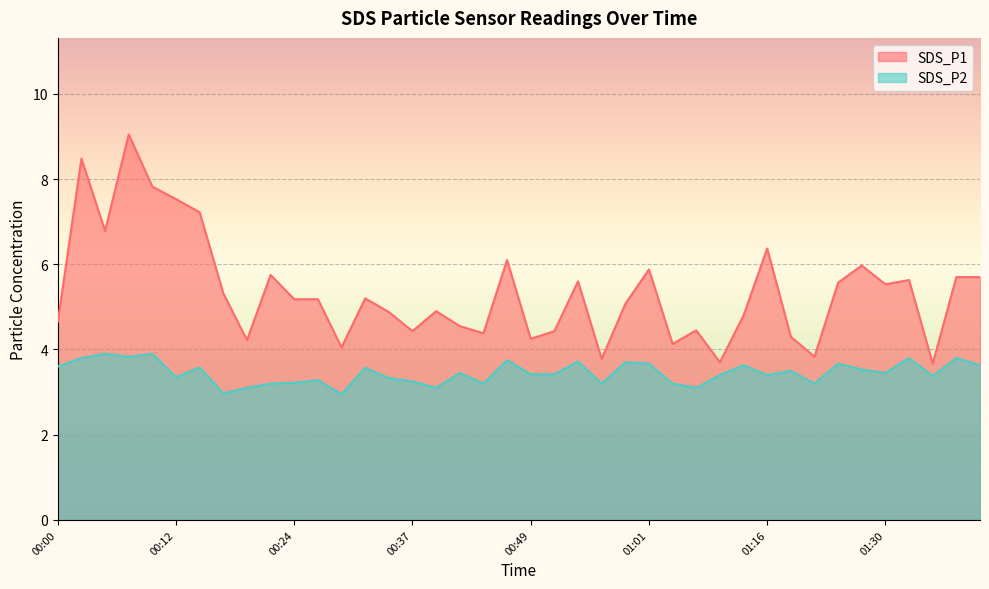

Reading right to left, extract all data points from this chart.

SDS_P1: 5.7	5.7	3.7	5.6	5.5	6.0	5.6	3.8	4.3	6.4	4.8	3.7	4.5	4.1	5.9	5.1	3.8	5.6	4.4	4.2	6.1	4.4	4.5	4.9	4.4	4.9	5.2	4.0	5.2	5.2	5.8	4.2	5.3	7.2	7.5	7.8	9.1	6.8	8.5	4.7
SDS_P2: 3.6	3.8	3.4	3.8	3.5	3.5	3.7	3.2	3.5	3.4	3.6	3.4	3.1	3.2	3.7	3.7	3.2	3.7	3.4	3.4	3.8	3.2	3.5	3.1	3.2	3.3	3.6	3.0	3.3	3.2	3.2	3.1	3.0	3.6	3.4	3.9	3.8	3.9	3.8	3.6